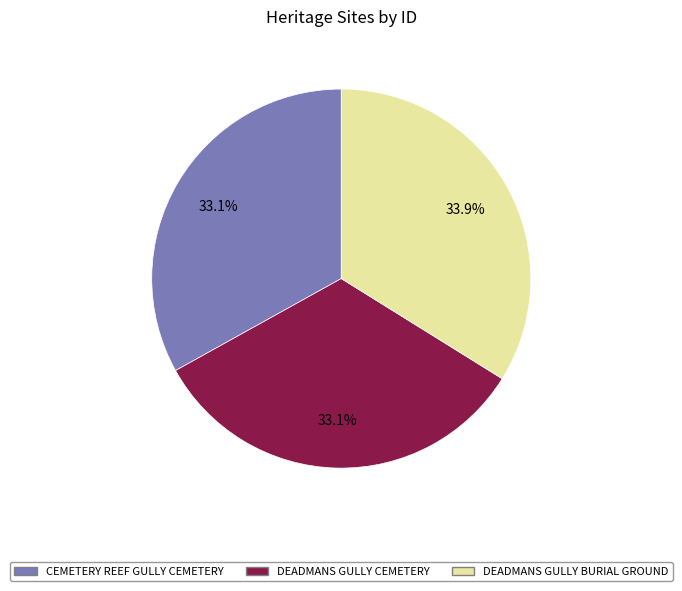

Count the number of slices in the pie.

3